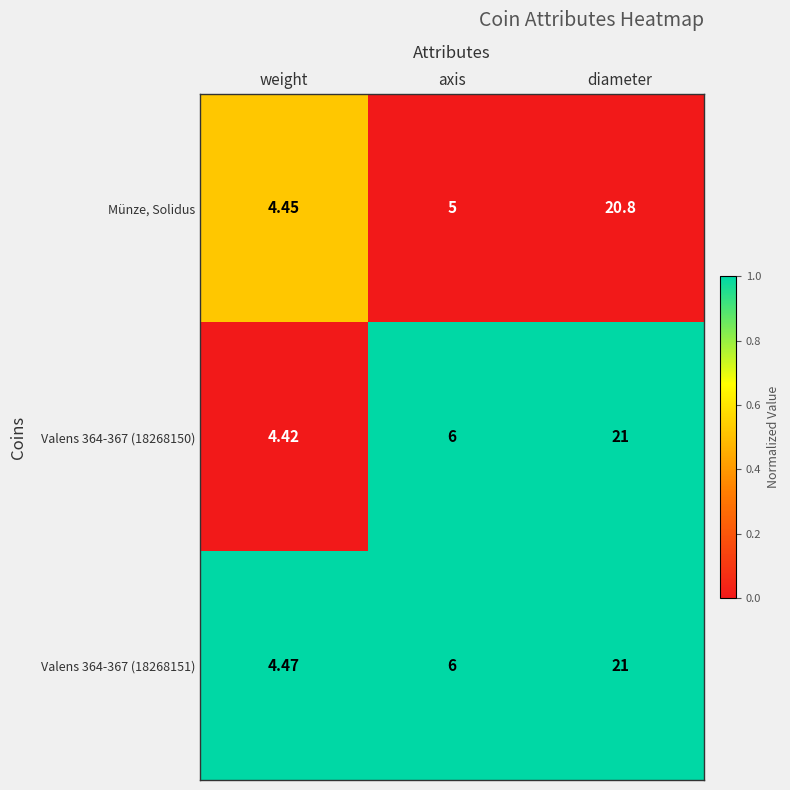

At which category is the sum across all series the highest?

diameter